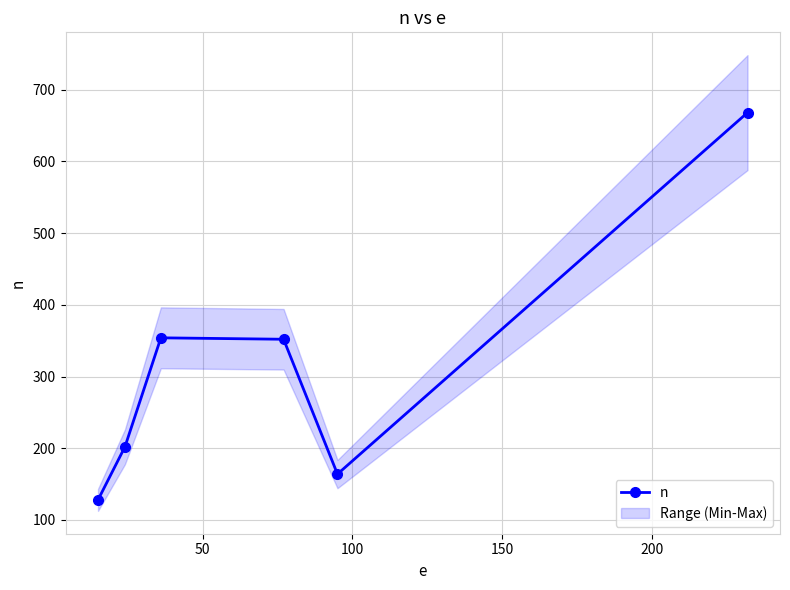

What is the average value?

311